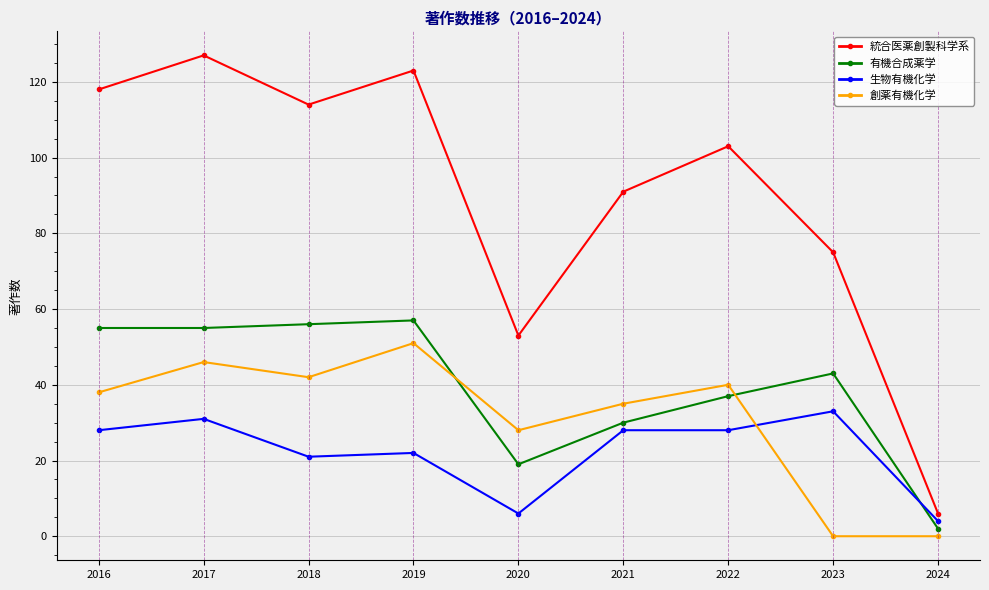

In 創薬有機化学, how many points are higher than both neighbors (excluding endpoints)?

3